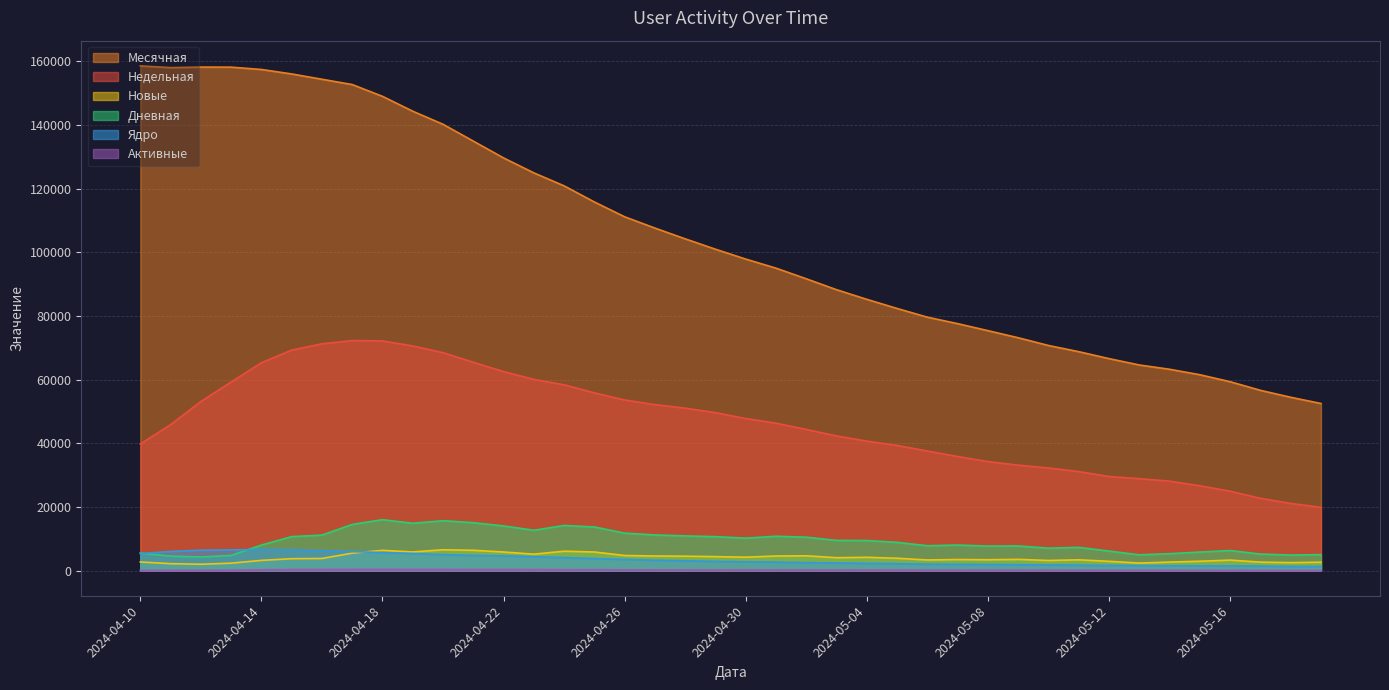

Reading left to right, transcribe all the data shown in this chart.

Недельная: 39759	45844	53117	59241	65300	69274	71240	72270	72140	70576	68467	65435	62508	60063	58358	55831	53582	52130	51030	49605	47755	46298	44335	42288	40655	39297	37565	35817	34236	33115	32222	31088	29539	28858	28092	26621	24924	22687	21087	19862
Месячная: 158582	158049	158213	158190	157458	156057	154383	152720	149014	144337	140230	134943	129659	124959	120880	115813	111158	107615	104229	100968	97866	95019	91672	88242	85215	82348	79610	77578	75376	73148	70716	68773	66590	64590	63243	61525	59334	56624	54444	52488
Новые: 2682	2151	1973	2308	3184	3715	3783	5460	6331	5840	6518	6356	5824	5133	6071	5820	4714	4558	4498	4361	4194	4560	4623	4024	4155	3854	3316	3452	3385	3503	3158	3359	2887	2349	2647	2913	3270	2635	2476	2618
Дневная: 5470	4524	4238	4742	7999	10651	11126	14495	15968	14852	15654	15037	14004	12653	14160	13682	11739	11181	10872	10641	10172	10771	10467	9461	9422	8852	7784	8002	7676	7716	7027	7270	6109	4932	5292	5799	6279	5177	4852	4989
Ядро: 5350	5984	6383	6488	6601	6510	6204	5937	5647	5355	4980	4771	4601	4343	4067	3759	3485	3224	3053	2874	2749	2640	2484	2371	2267	2158	2009	1957	1892	1826	1759	1685	1613	1550	1503	1464	1467	1406	1278	1255
Активные: 43	43	50	87	204	288	311	347	355	335	328	301	297	285	259	228	212	195	196	183	180	163	161	156	139	128	108	91	94	93	85	70	64	58	50	38	30	25	21	17